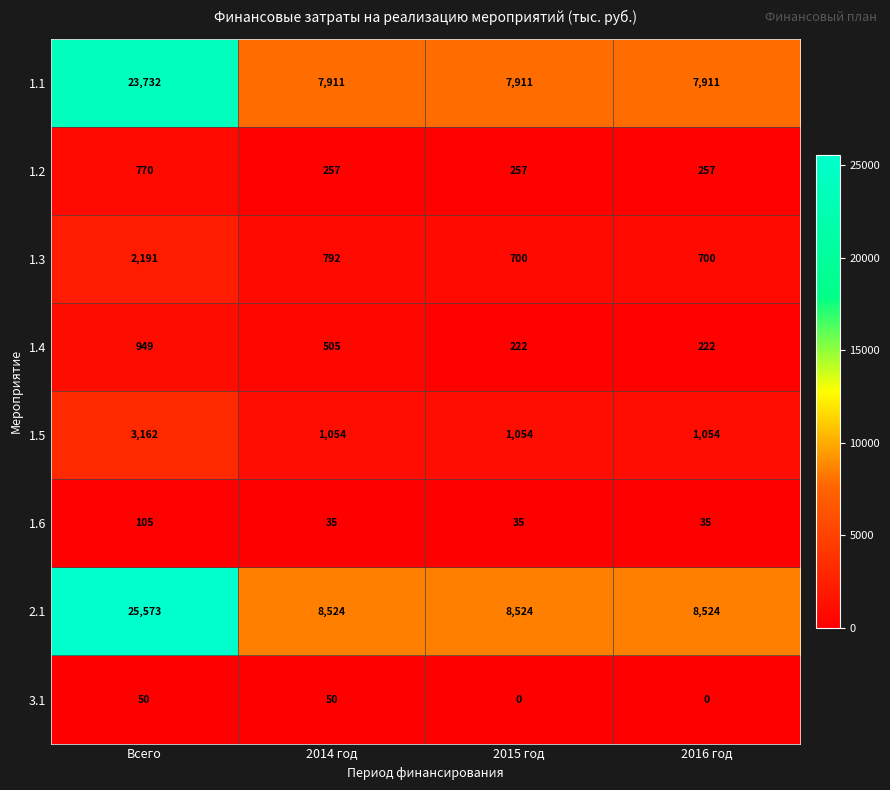

List the series in order of their peak value, highest first.

2.1, 1.1, 1.5, 1.3, 1.4, 1.2, 1.6, 3.1